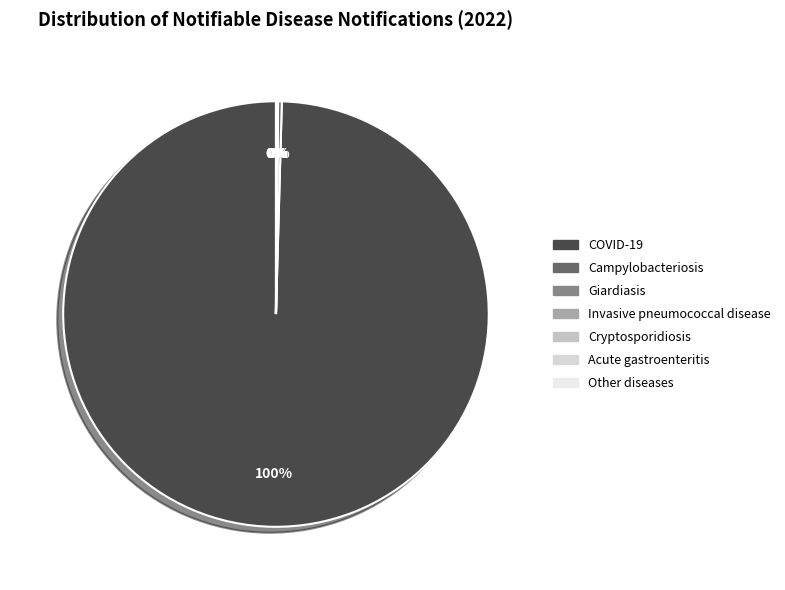

To the nearest percent, what is the difference between the largest and smallest slice percentages?

99%